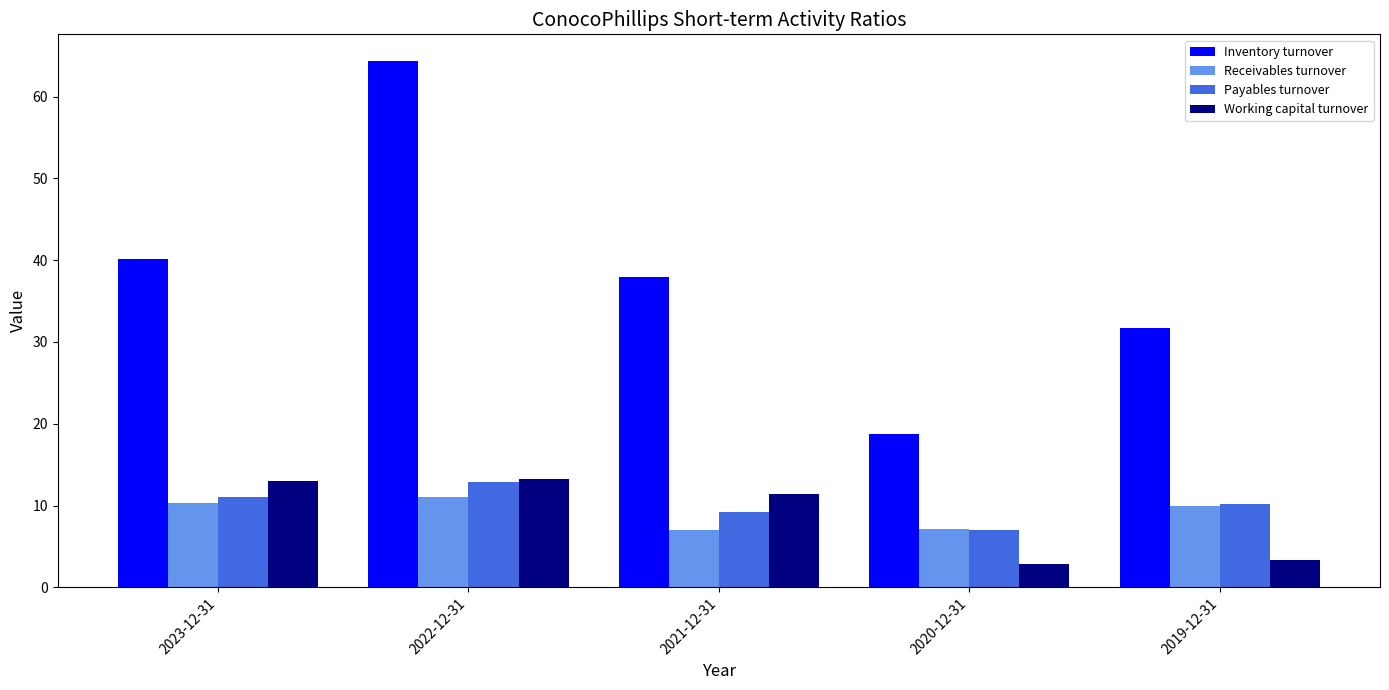

What is the difference between the Inventory turnover values at 2019-12-31 and 2021-12-31?

6.2